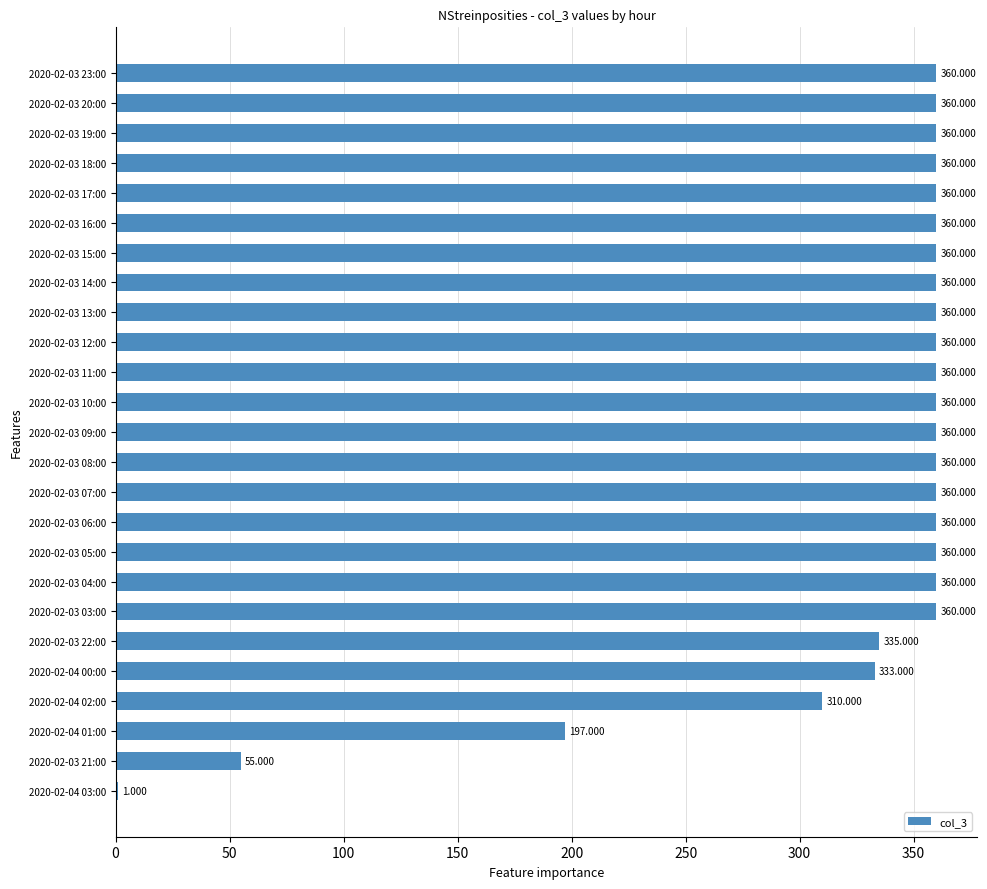

What is the greatest value displayed?

360